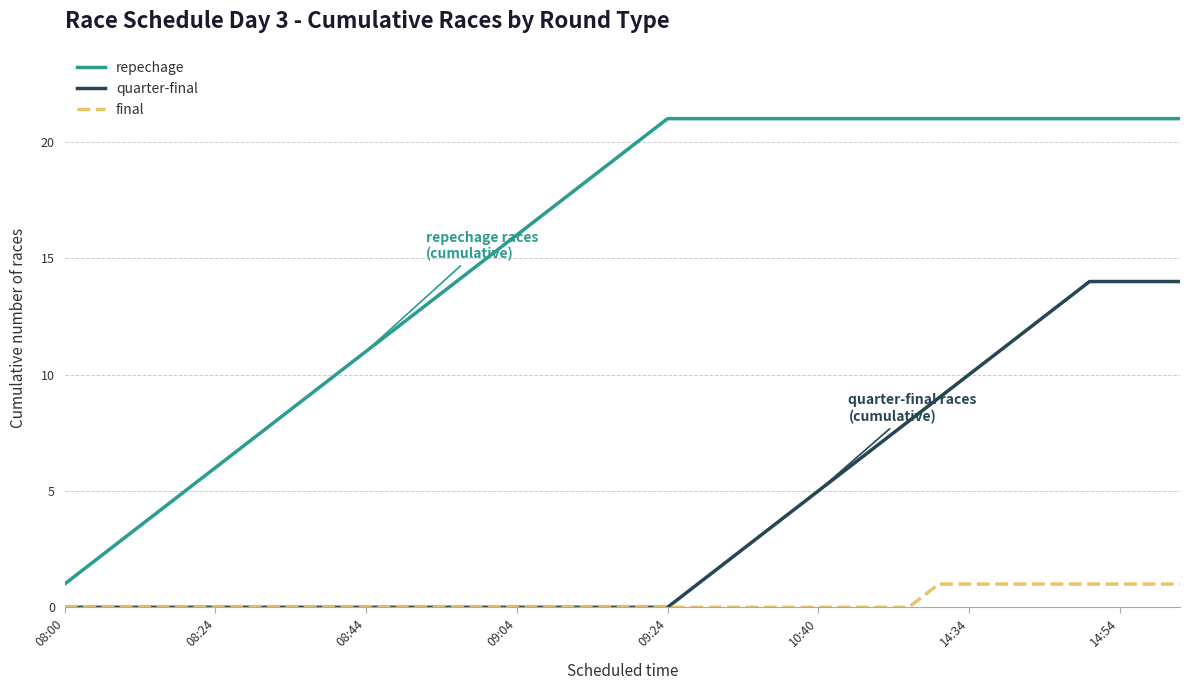

True or false: quarter-final and repechage intersect in this chart.

False